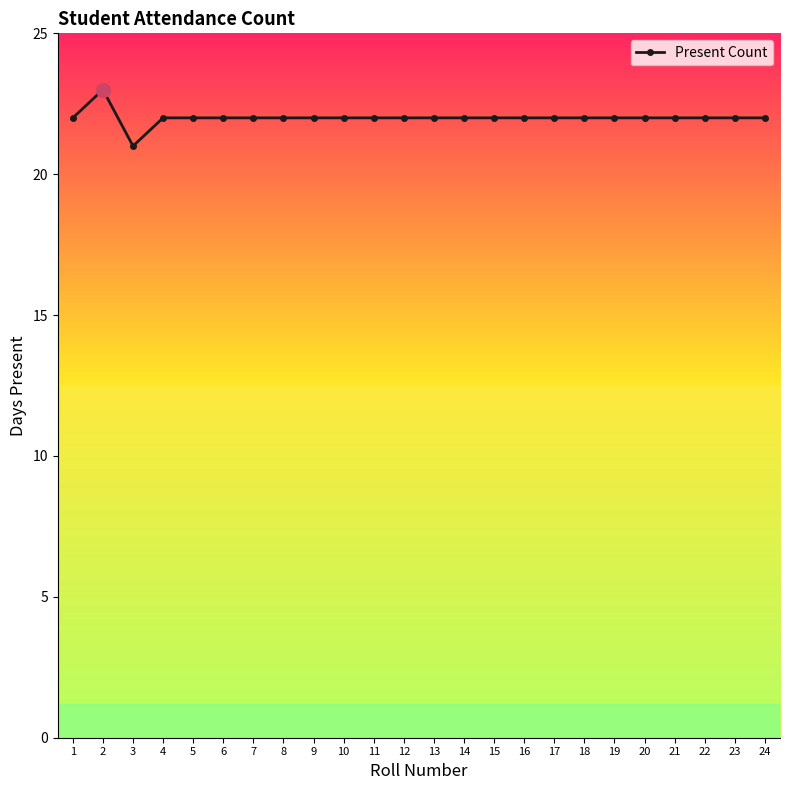

Count the number of data series in this chart.

1